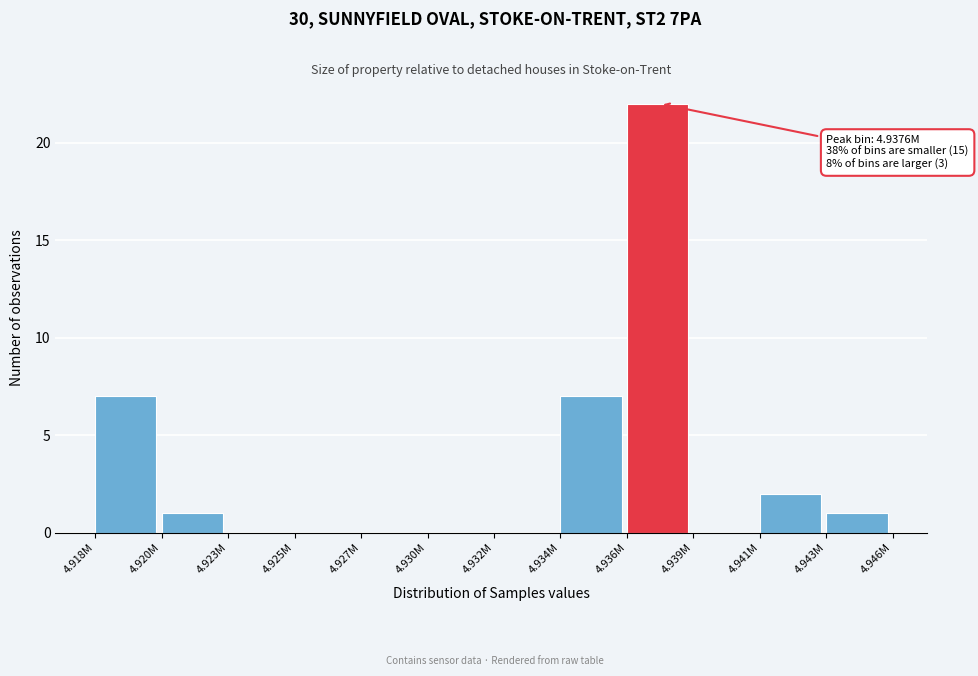

Reading left to right, list all the values displayed in this chart.

4.918M=7	4.920M=1	4.923M=0	4.925M=0	4.927M=0	4.930M=0	4.932M=0	4.934M=7	4.936M=22	4.939M=0	4.941M=2	4.943M=1